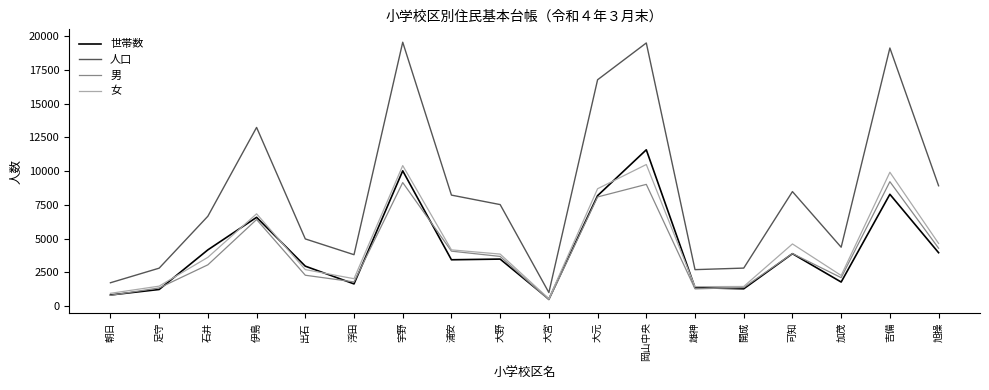

Is the value of 男 at 宇野 greater than the value of 女 at 朝日?

Yes